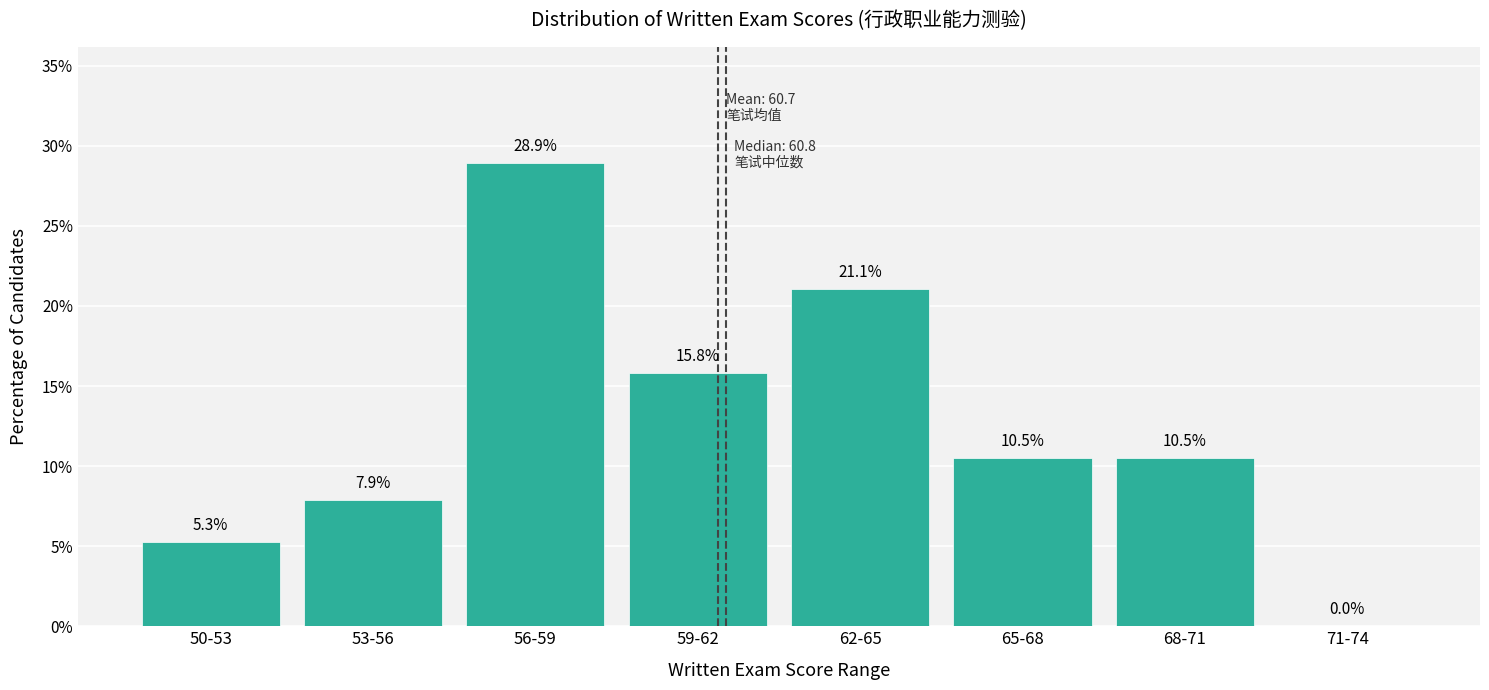

Reading right to left, what are all the values shown in this chart?

71-74=0.0	68-71=10.5	65-68=10.5	62-65=21.1	59-62=15.8	56-59=28.9	53-56=7.9	50-53=5.3